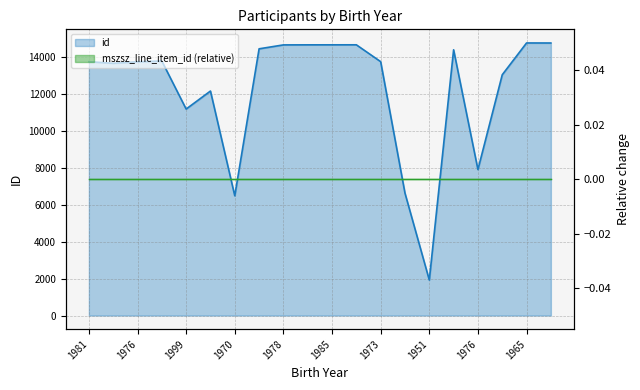

What is the smallest value displayed?

1925